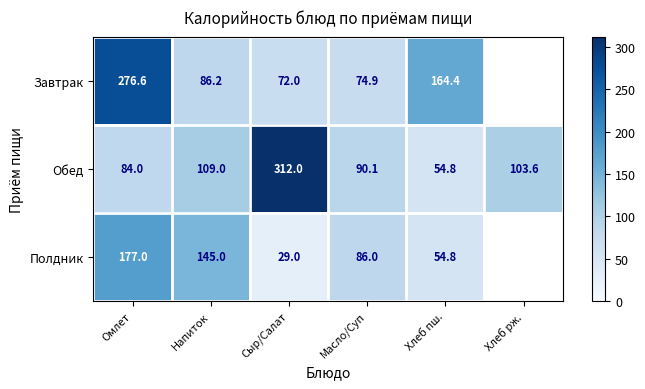

Which series changed the most between Напиток and Хлеб пш.?

Полдник